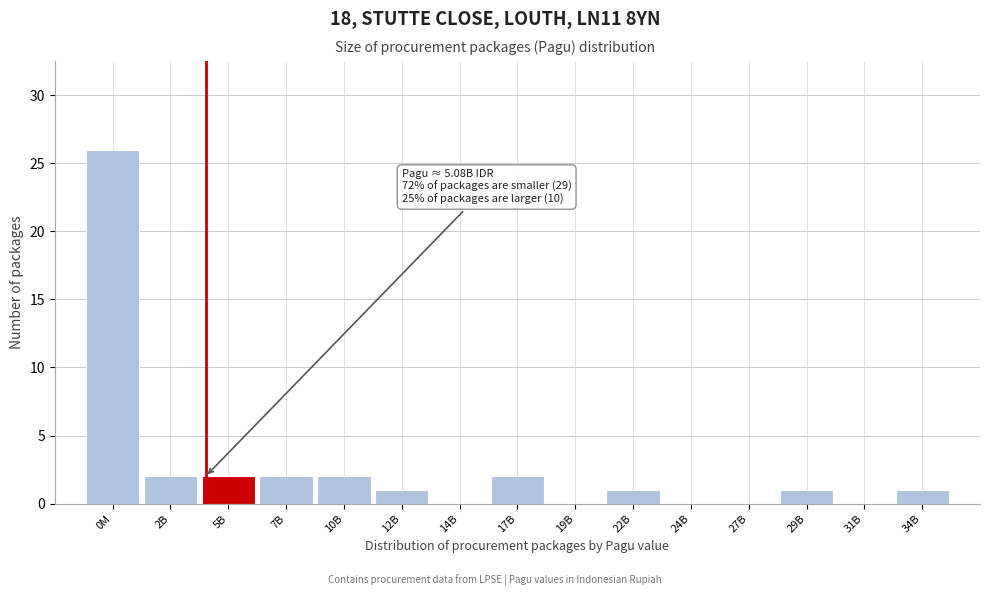

Reading left to right, what are all the values shown in this chart?

0M=26	2B=2	5B=2	7B=2	10B=2	12B=1	14B=0	17B=2	19B=0	22B=1	24B=0	27B=0	29B=1	31B=0	34B=1